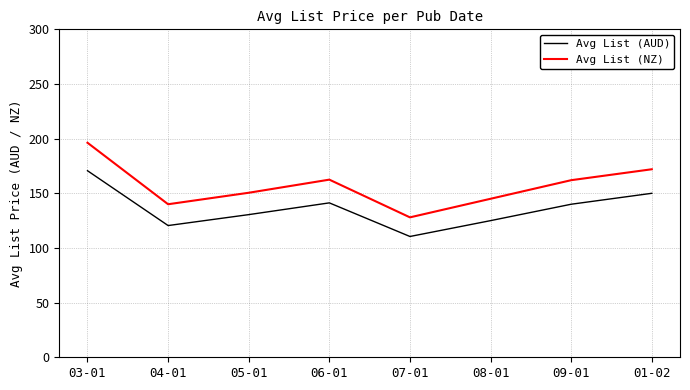

How many lines are shown in the chart?

2